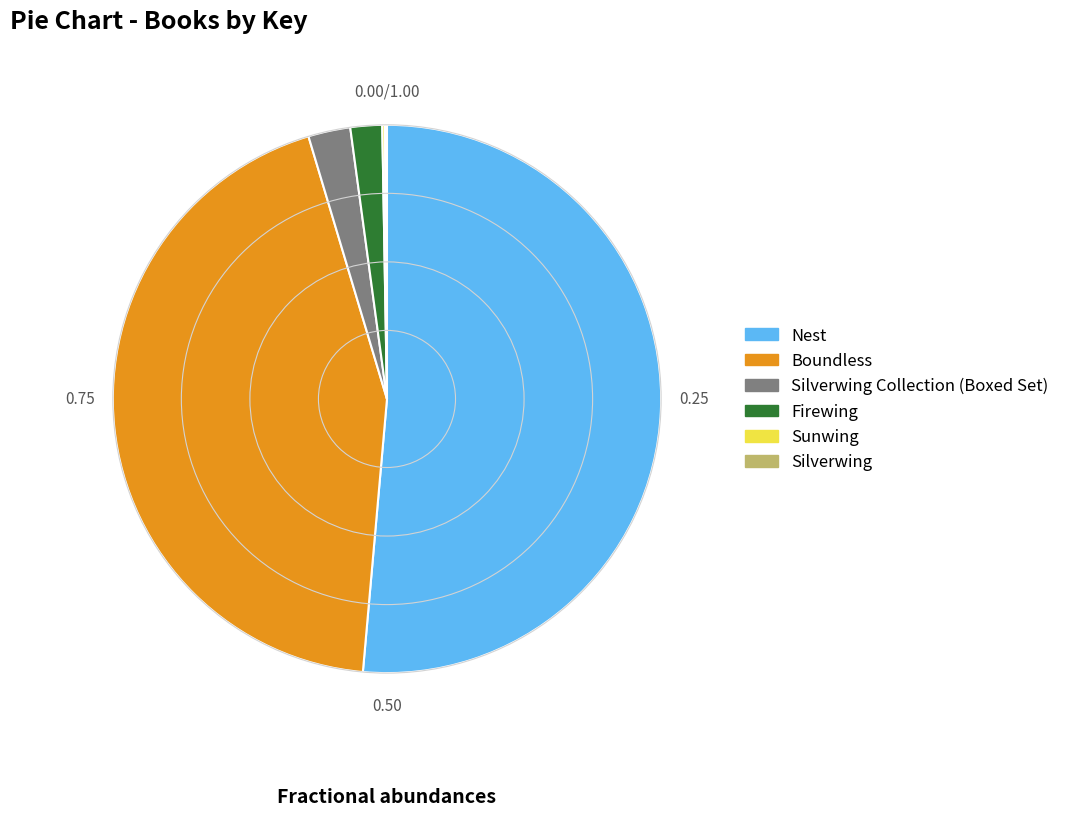

Count the number of slices in the pie.

6